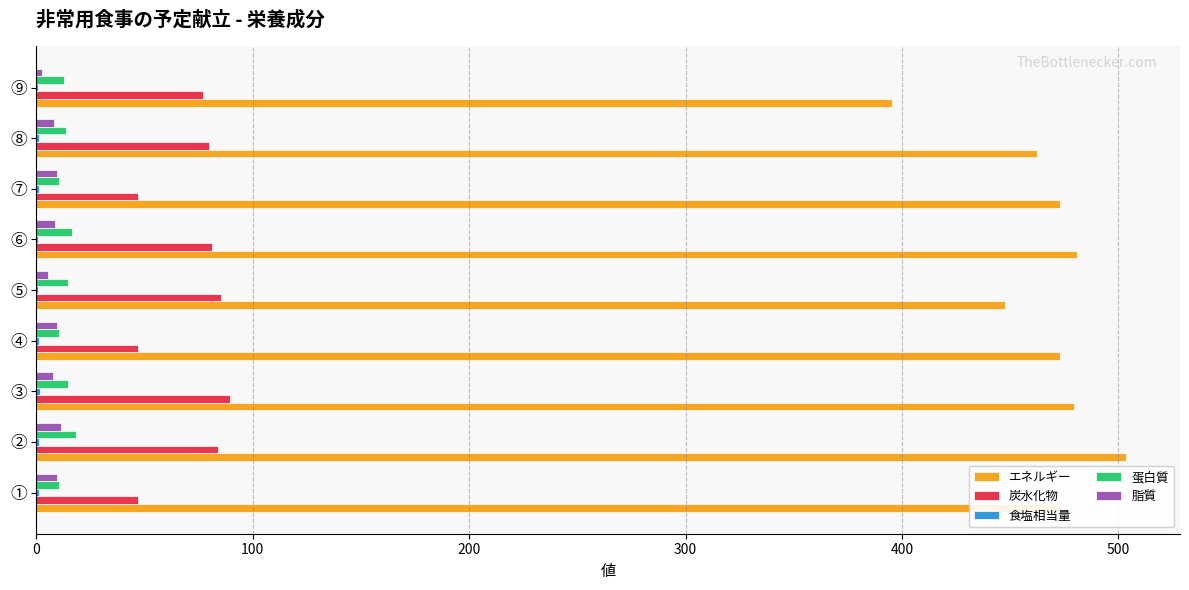

Is the value of 炭水化物 at ⑥ greater than the value of エネルギー at ①?

No